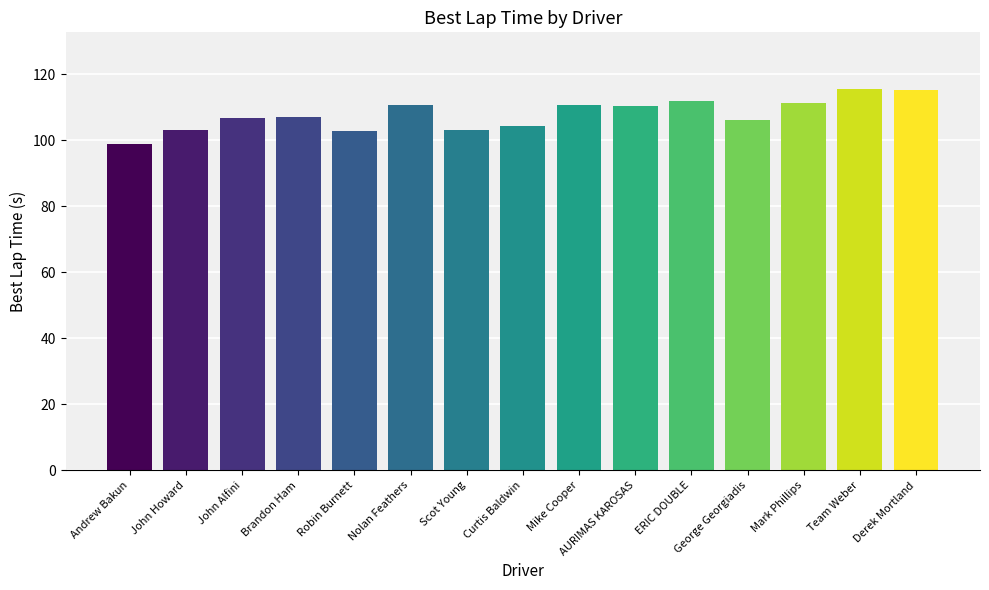

The chart shows a value of 112.0 at ERIC DOUBLE. True or false?

True